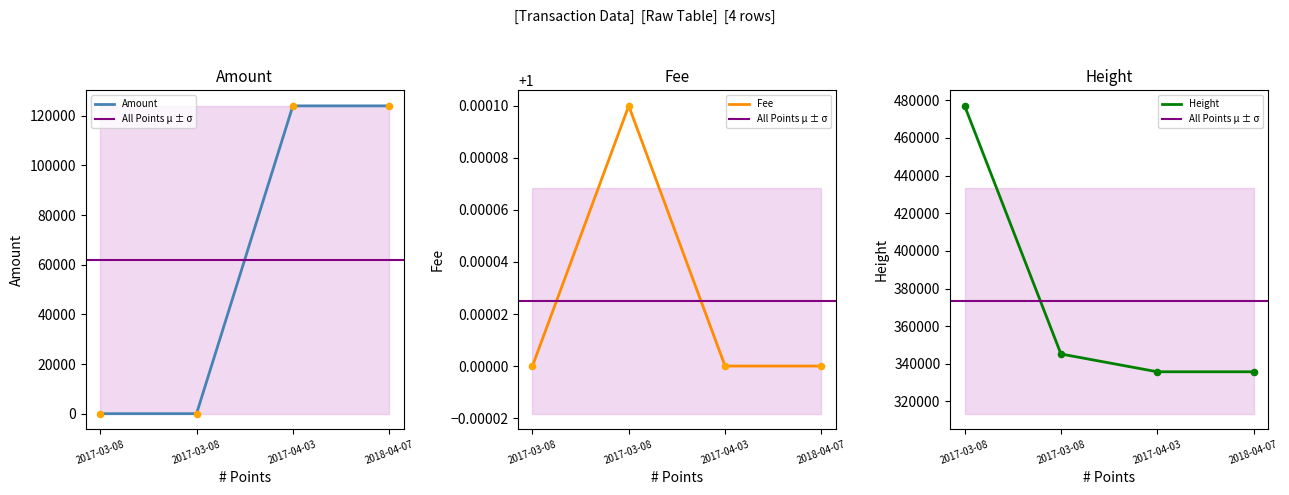

At how many categories does at least one series exceed 250344?

4